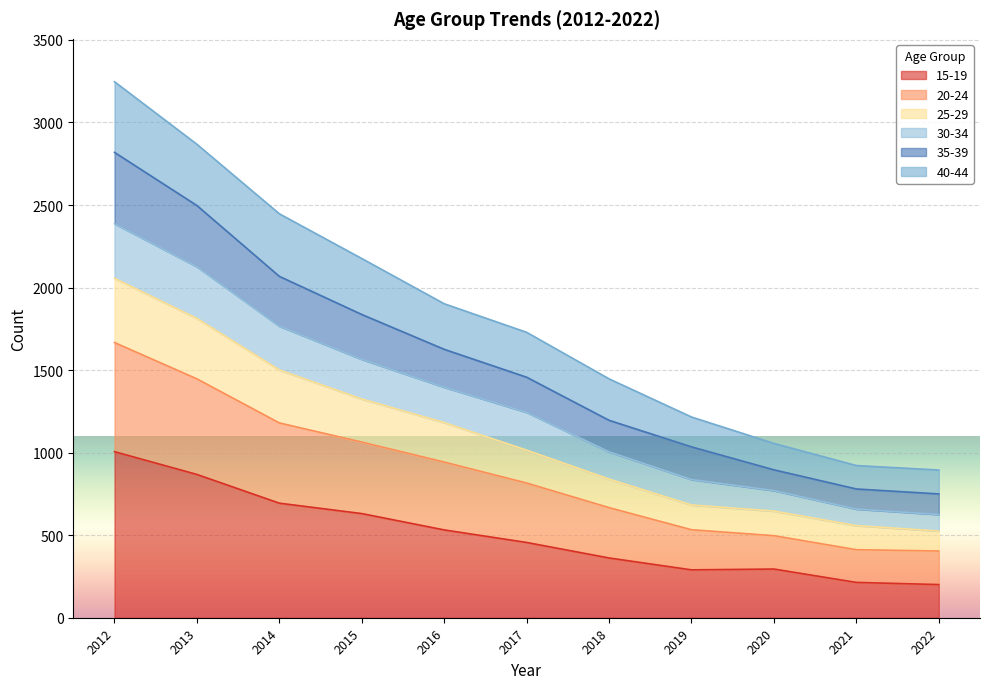

What is the highest value of the 15-19 series?

1006